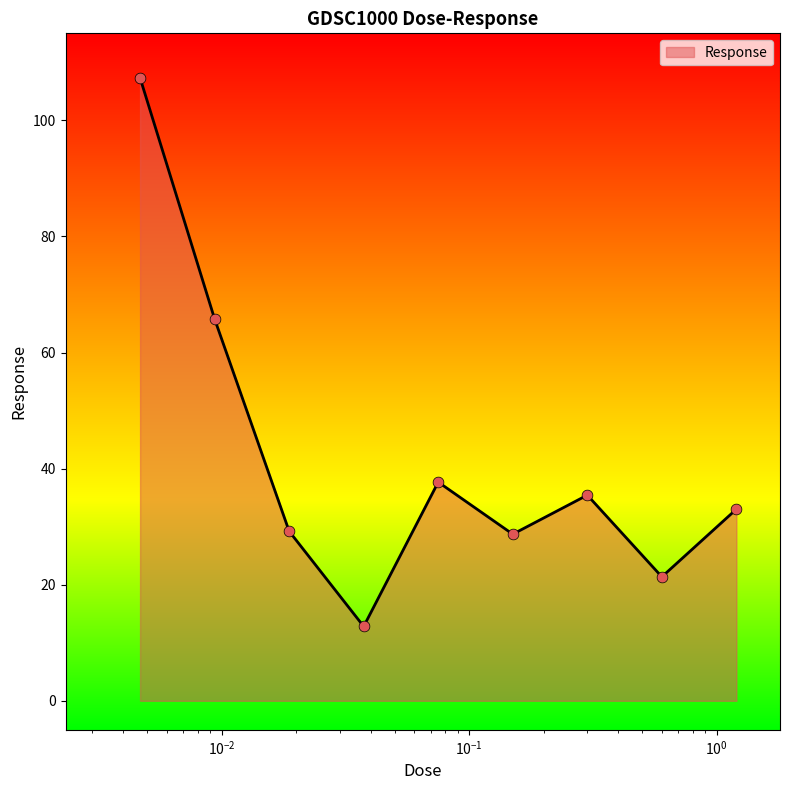

What is the smallest value displayed?

12.8